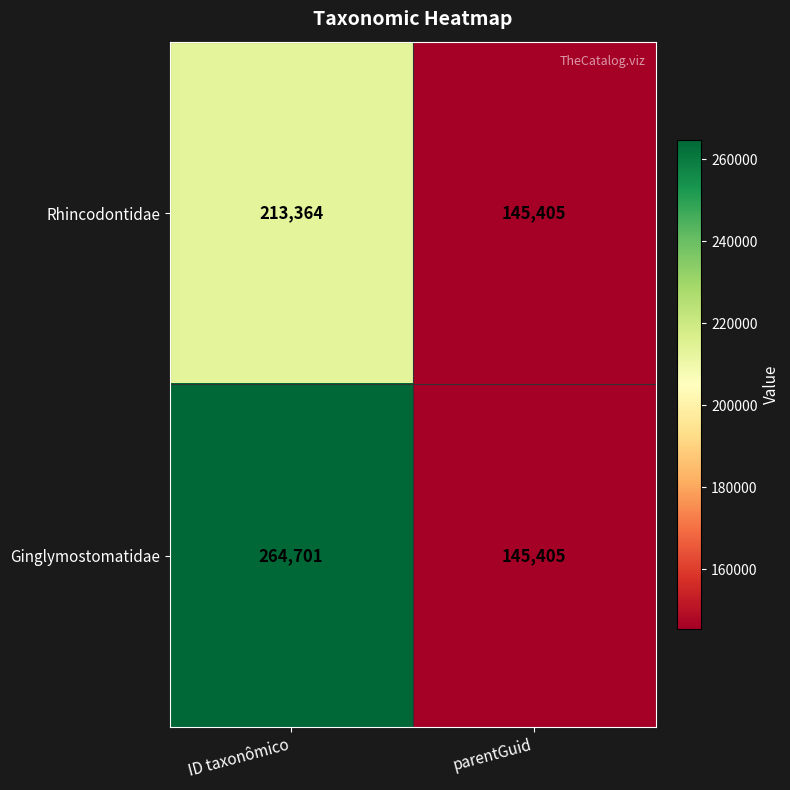

The Rhincodontidae series shows 360833 at ID taxonômico. True or false?

False